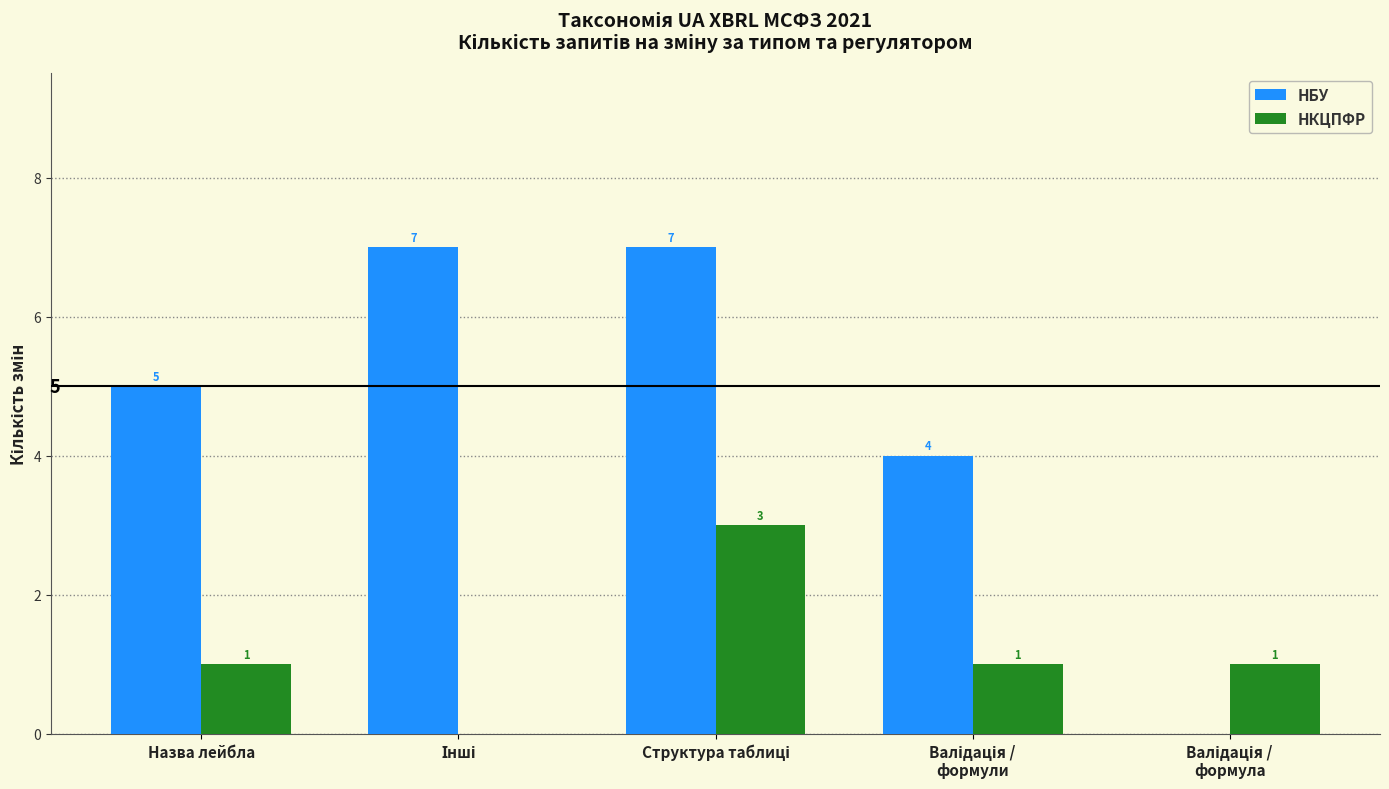

How many values in НКЦПФР are above zero?

4